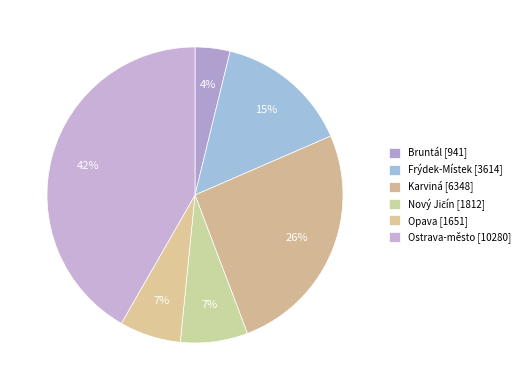

How many segments does this pie chart have?

6